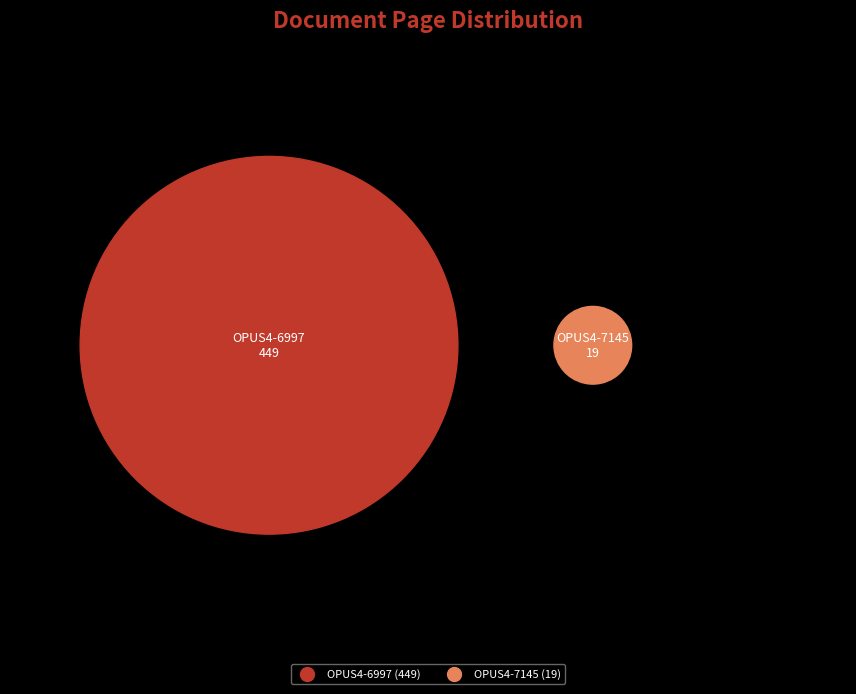

What is the total percentage of OPUS4-6997 and OPUS4-7145?

100.0%